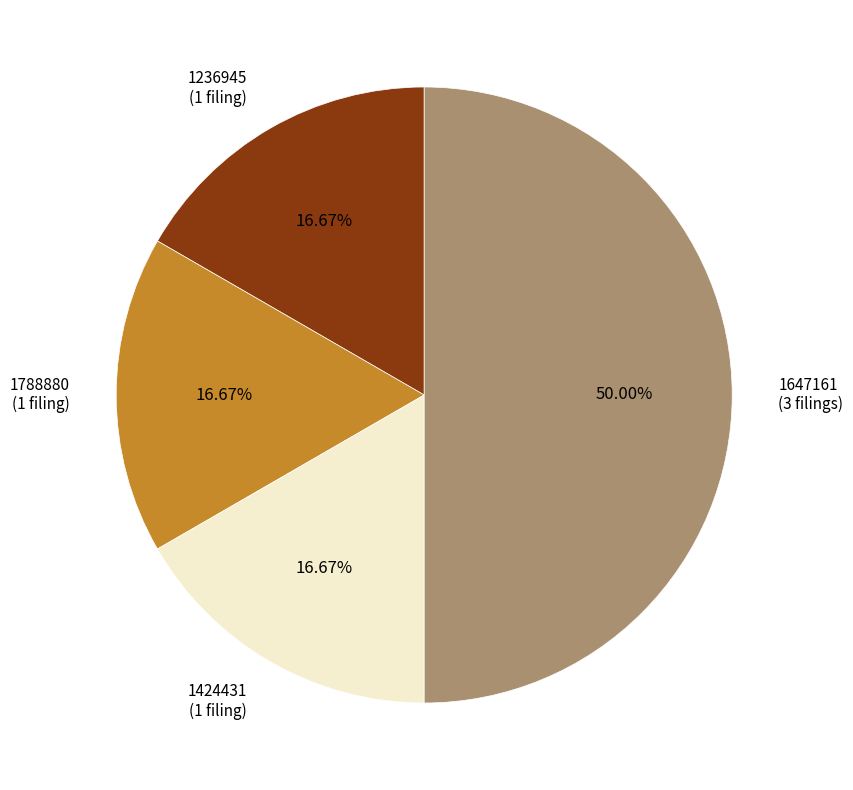

What is the largest slice in the pie chart?

1647161